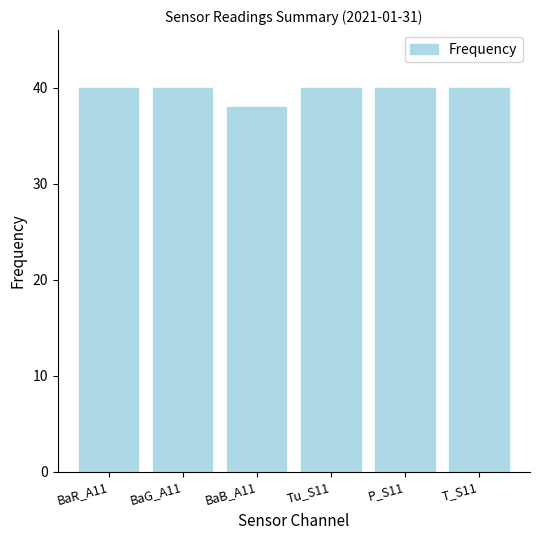

What is the minimum value shown in the chart?

38